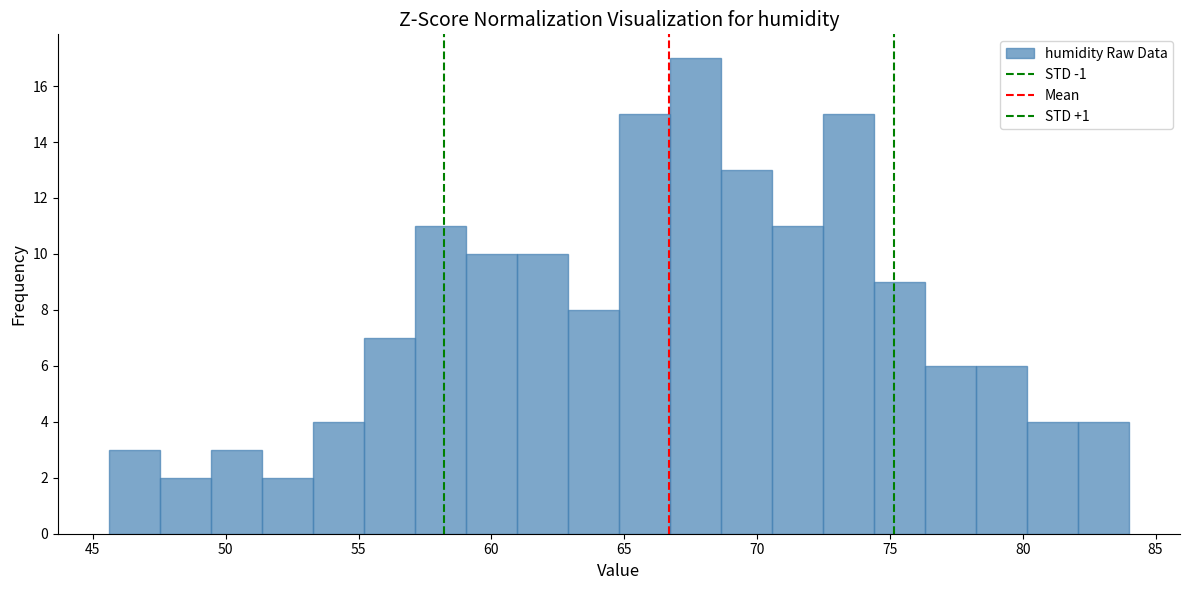

Read against the x-axis, roughly where is the centre of the tallest bar?

67.5